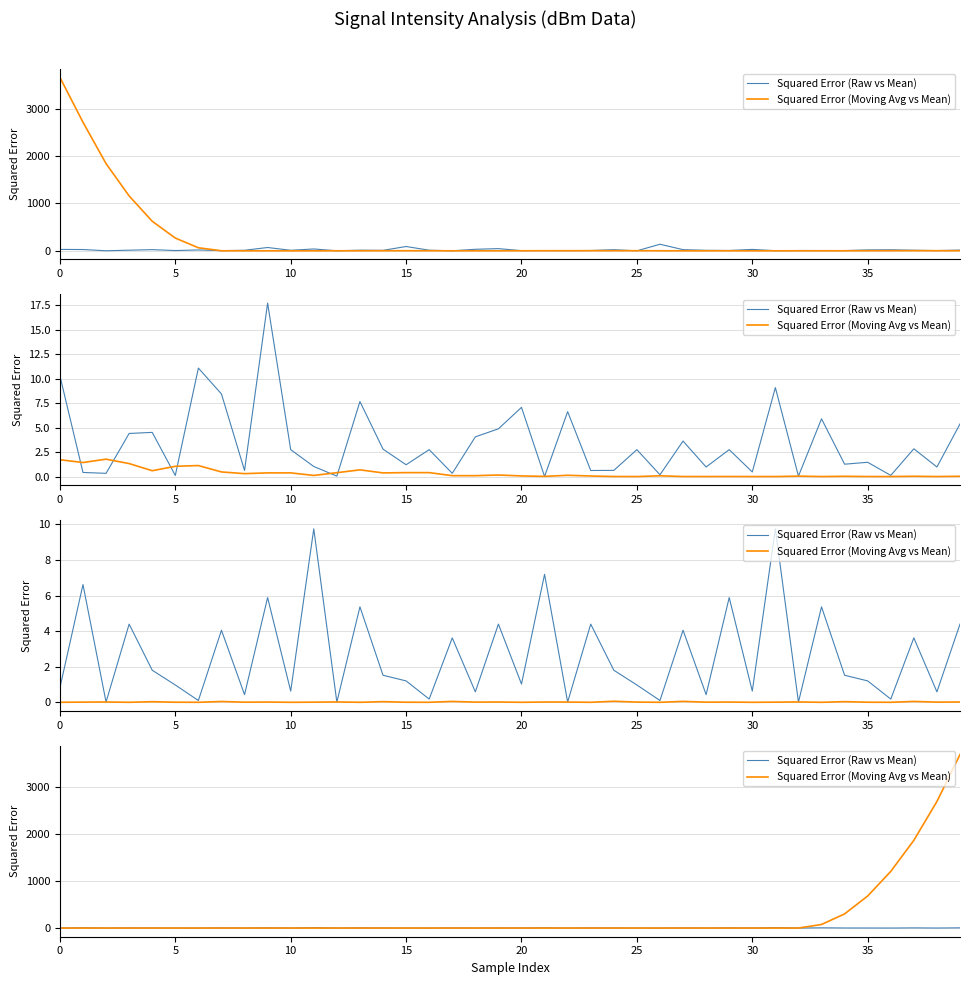

In Squared Error (Moving Avg vs Mean), how many points are lower than both neighbors (excluding endpoints)?

12